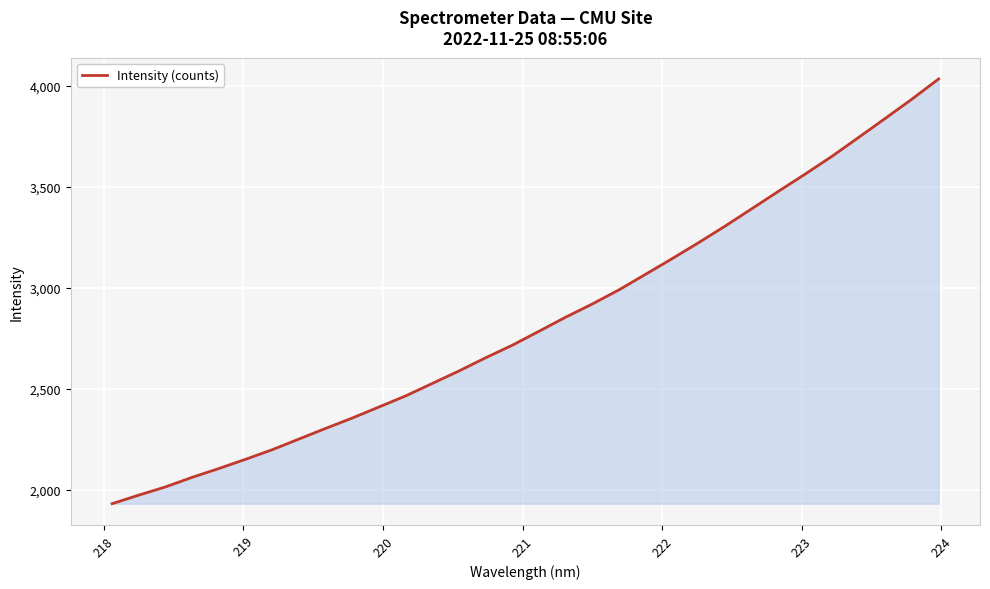

What is the minimum value shown in the chart?

1930.4